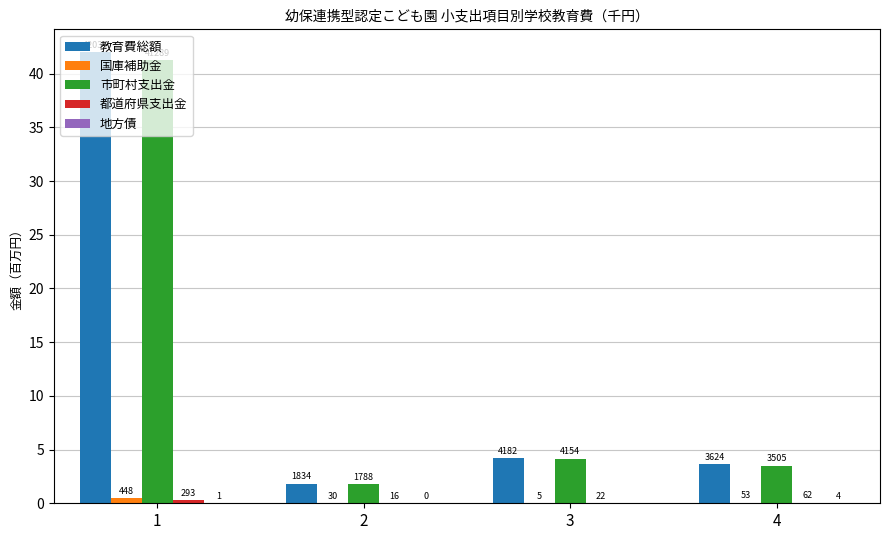

What is the approximate value of 教育費総額 at 2?

1.8